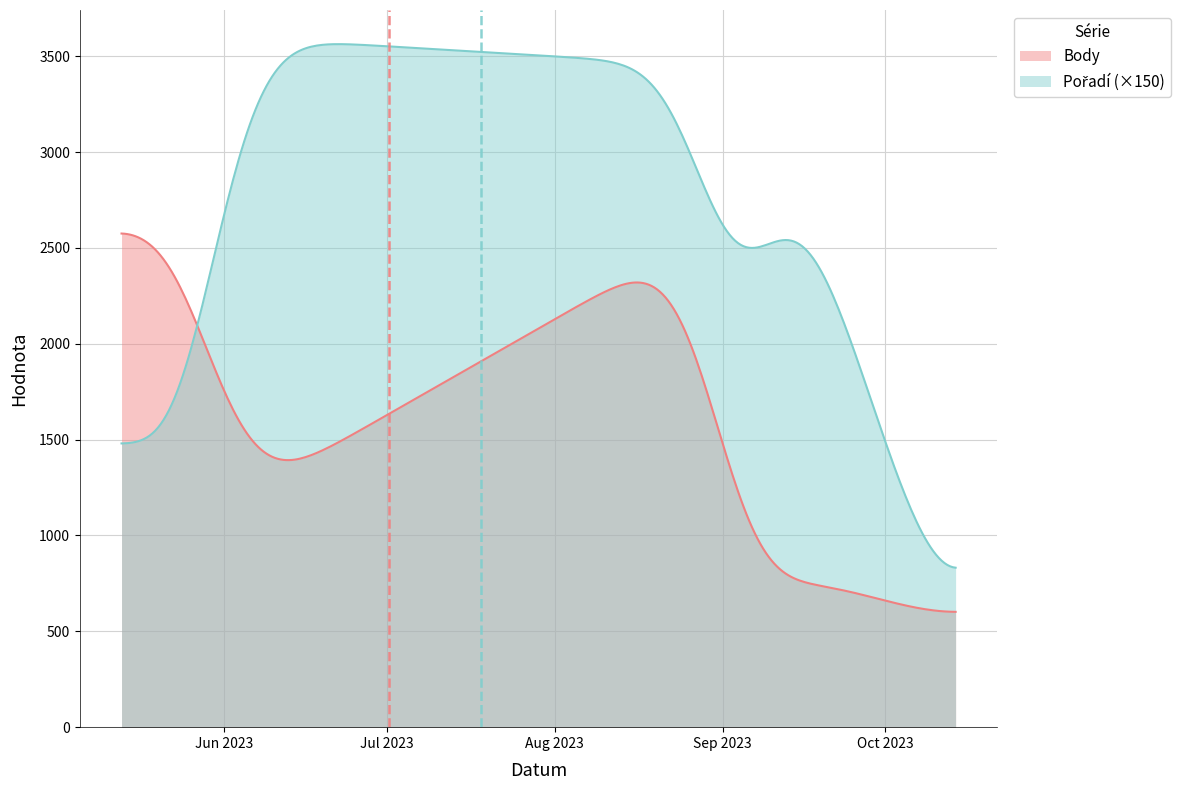

What is the highest value of the Body series?

2575.3